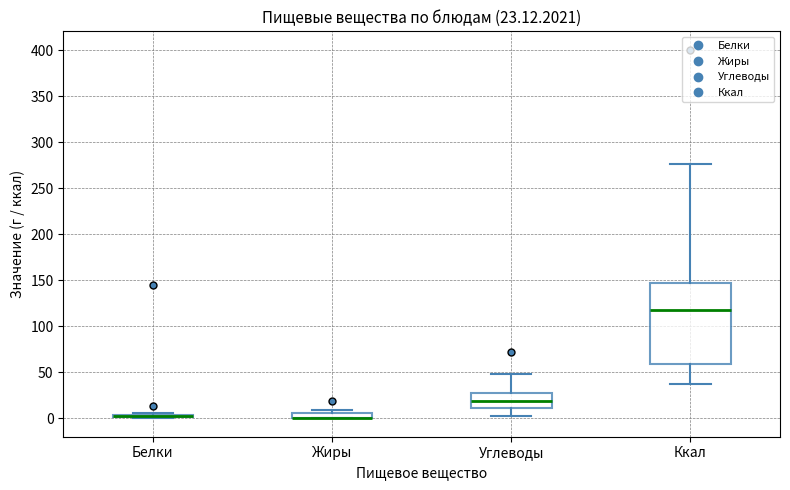

Which box is the tallest, from its lower edge to its upper edge?

Ккал